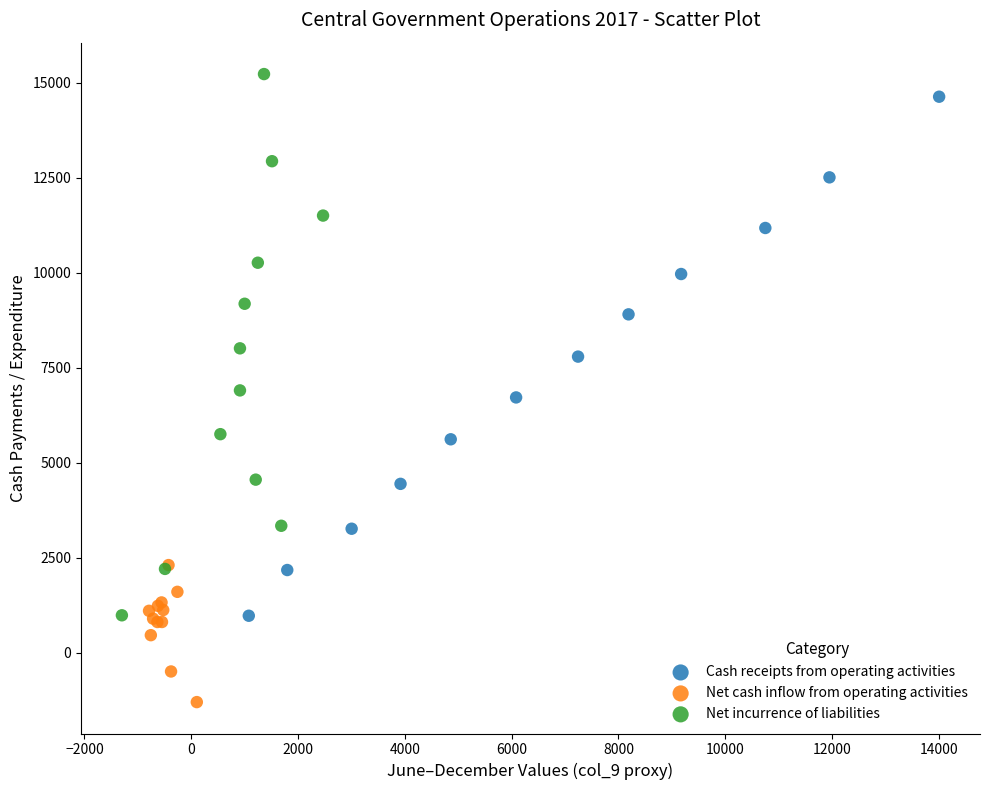

Which series contains the highest Y value?

Net incurrence of liabilities